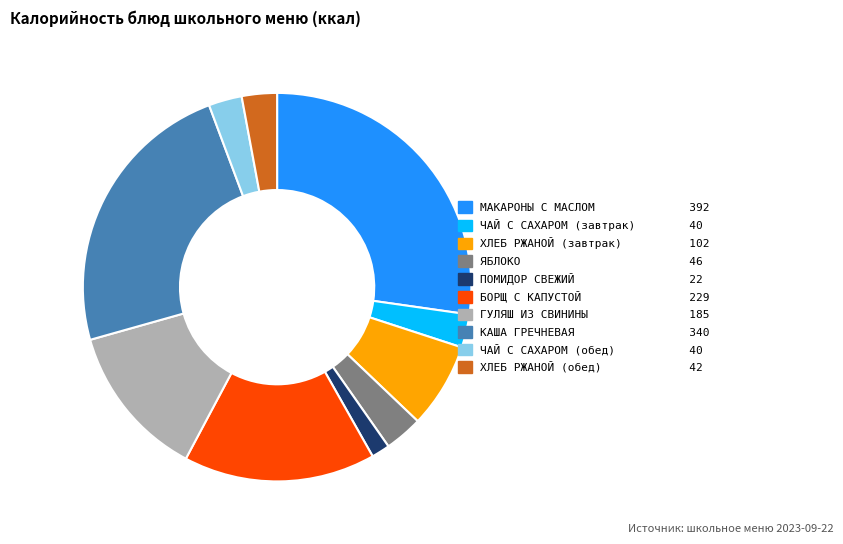

Which category has the biggest portion of the pie?

МАКАРОНЫ С МАСЛОМ